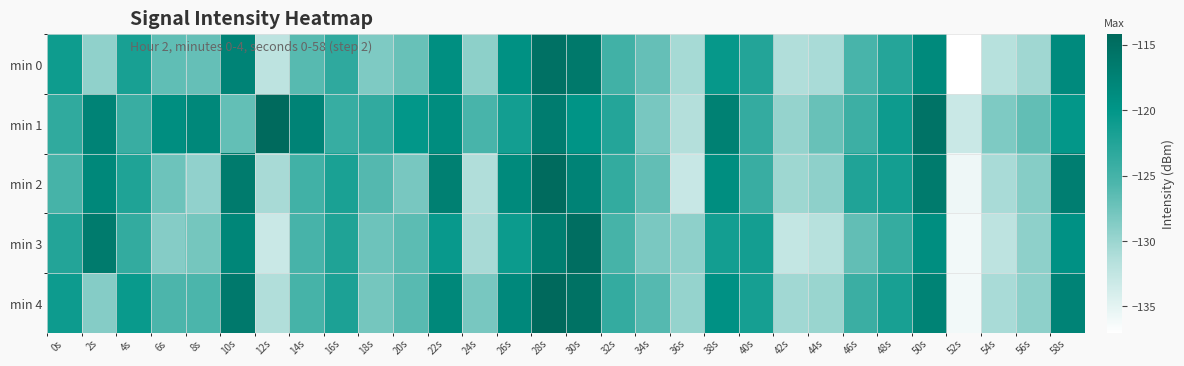

What is the difference between the highest and lowest values at 8s?

11.3